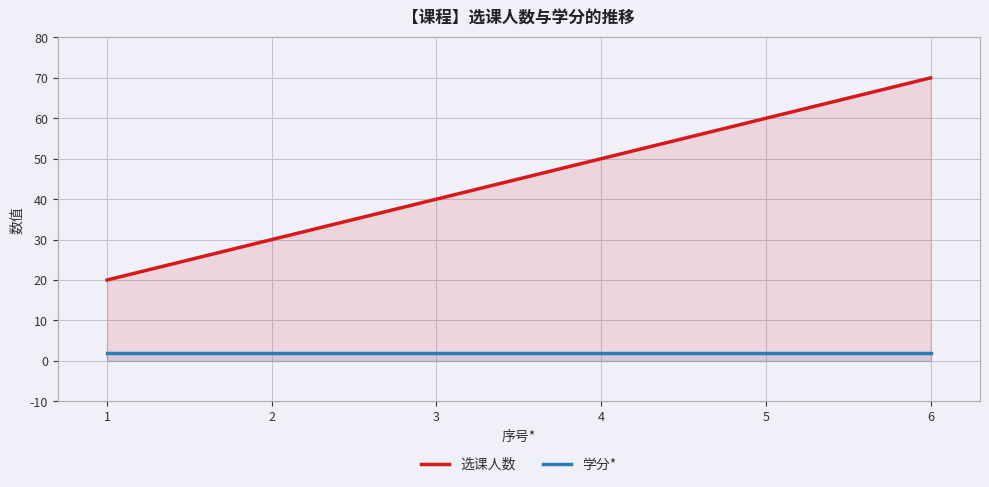

At which label is 学分* closest to 2?

1